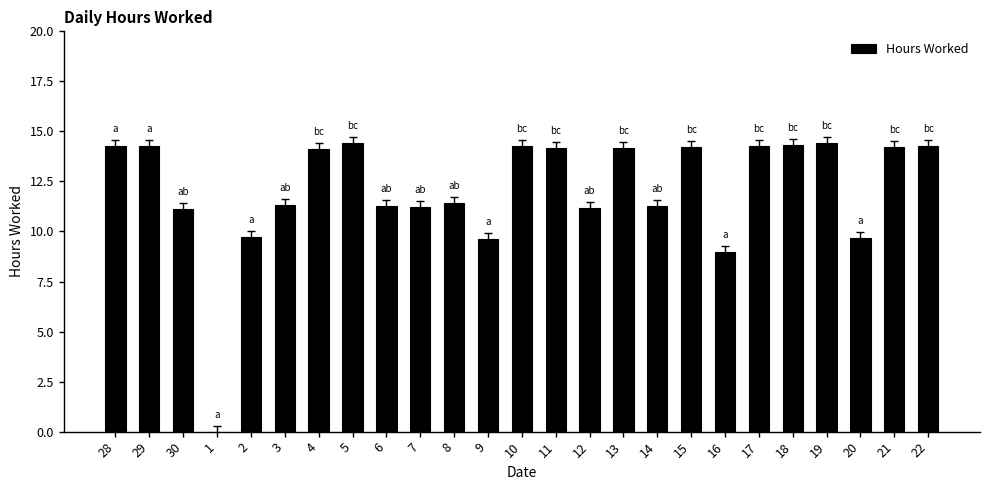

What is the ratio of the value at 22 to the value at 17?

1.0